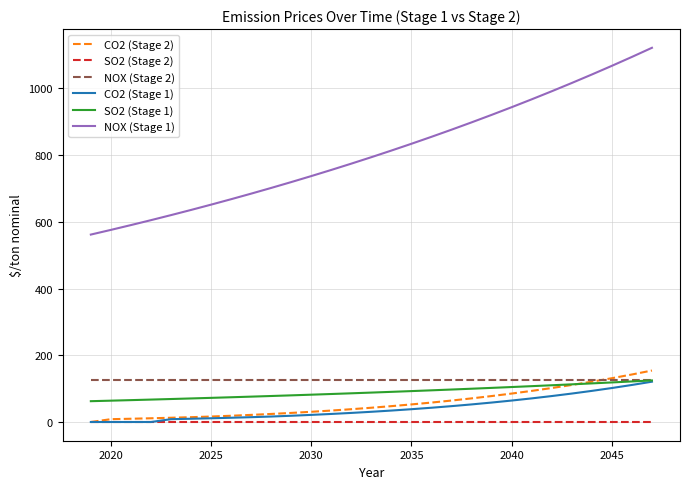

How many series are shown in this chart?

6